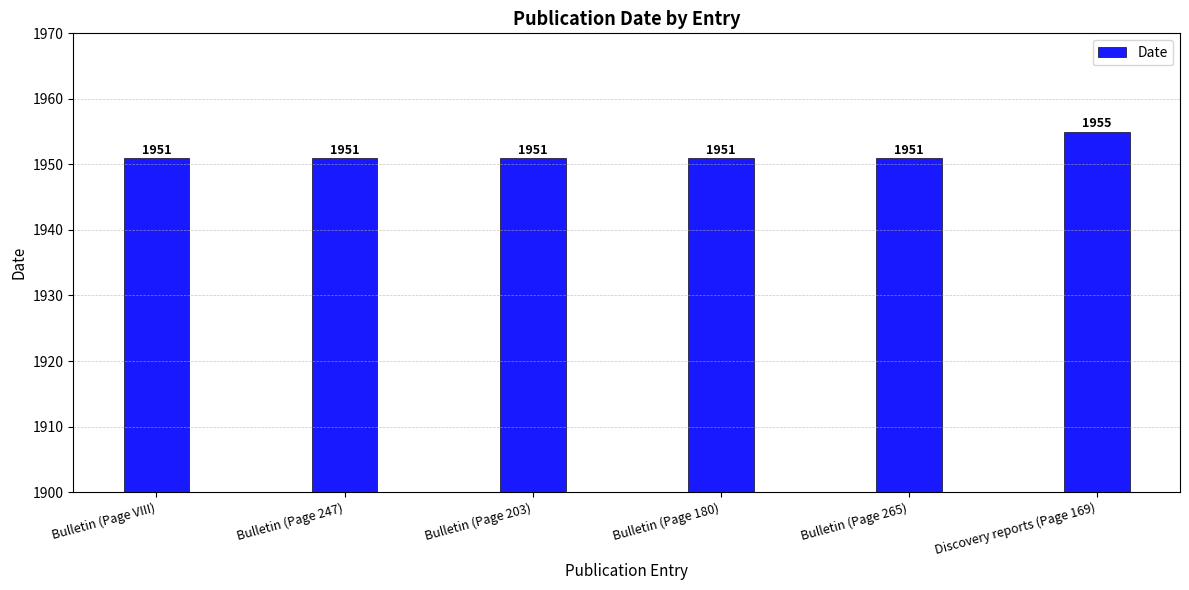

True or false: the data shows 1951 at Bulletin (Page 265).

True